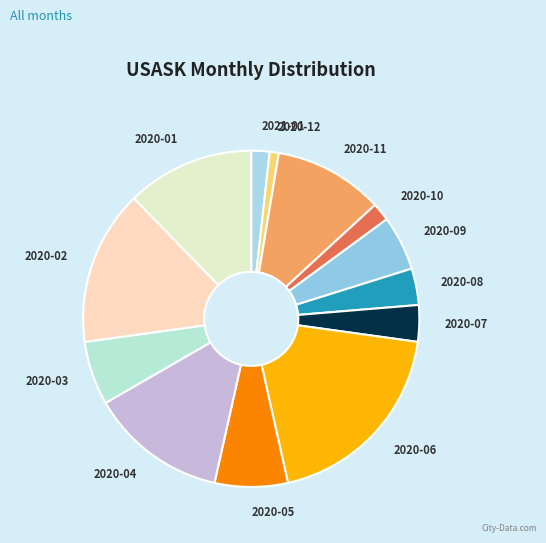

Is there any slice that represents more than half of the pie?

No